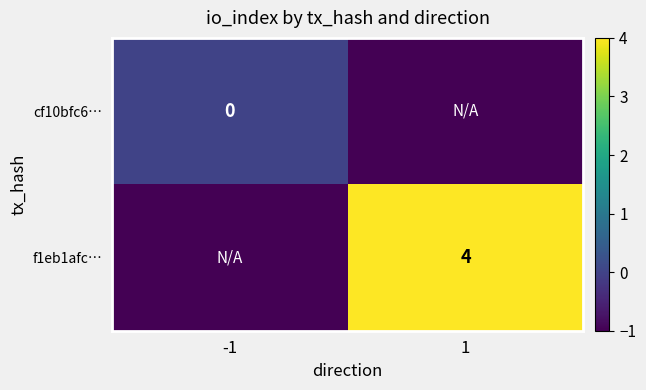

True or false: f1eb1afc… has a value of 6 at 1.

False